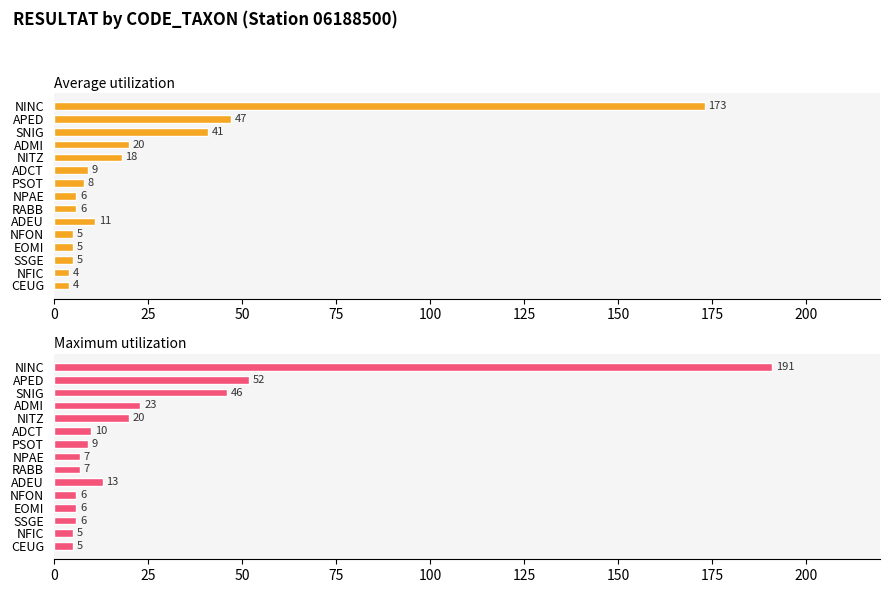

What is the lowest value of the Maximum utilization series?

5